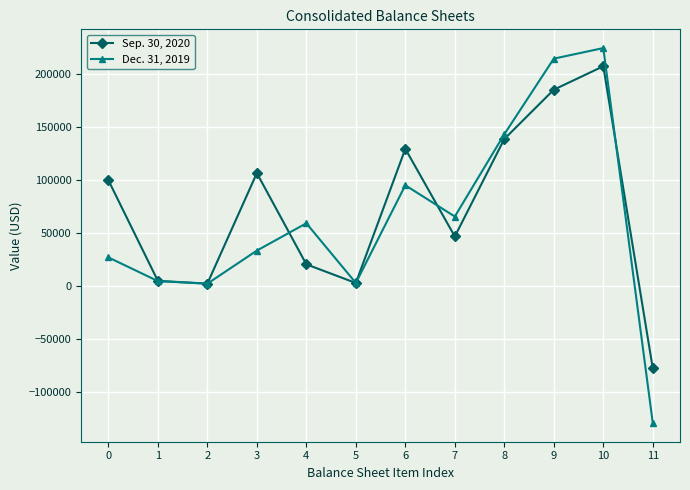

True or false: Sep. 30, 2020 has a value of 2076 at 2.

True